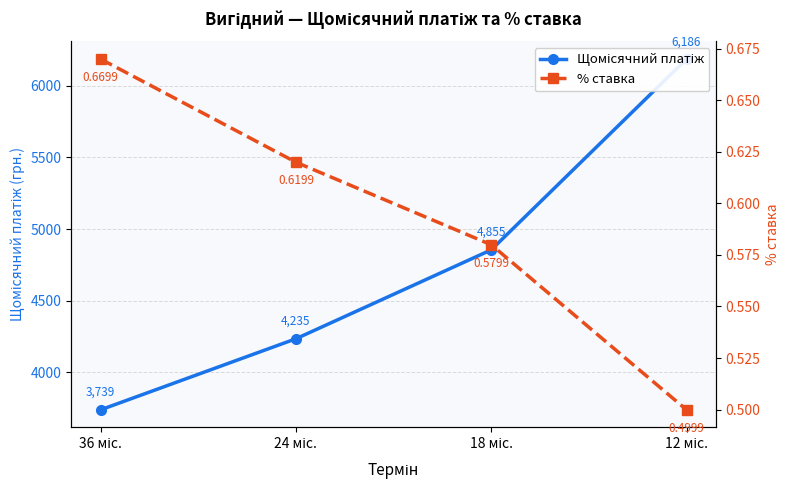

True or false: Щомісячний платіж and % ставка cross at least once.

False